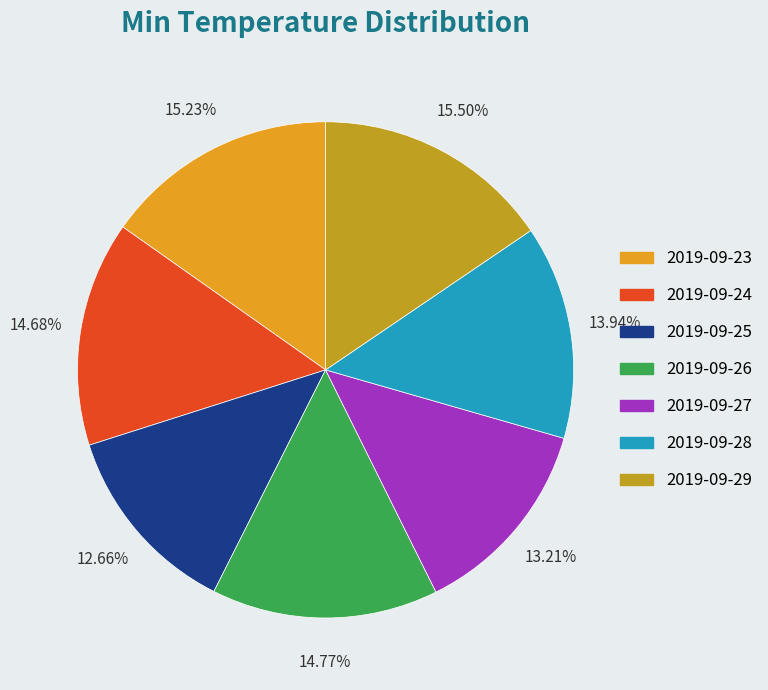

Is it true that 2019-09-24 is 2% of the pie?

False